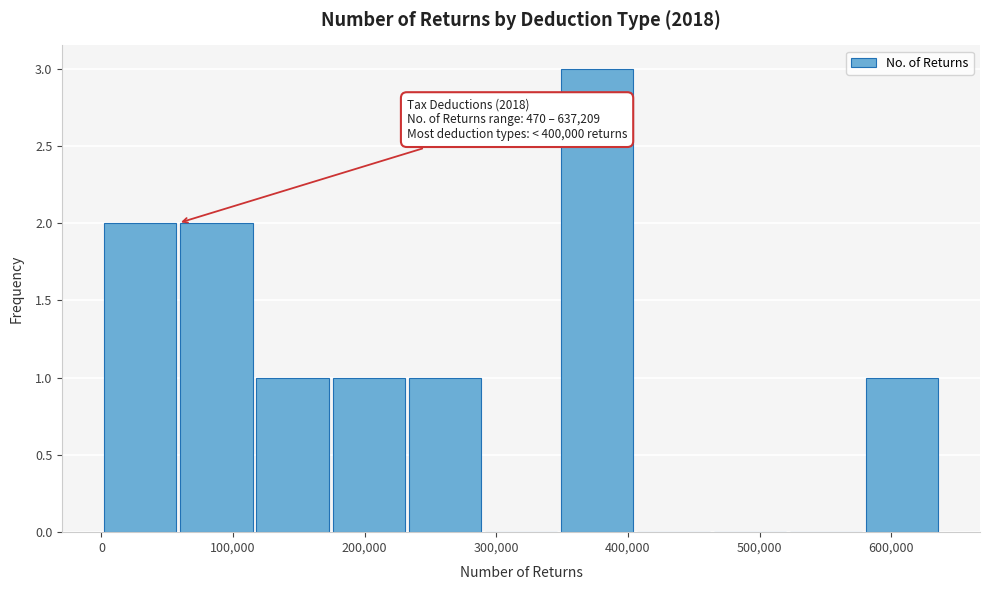

Which range on the x-axis has the tallest bar?

350000 to 410000